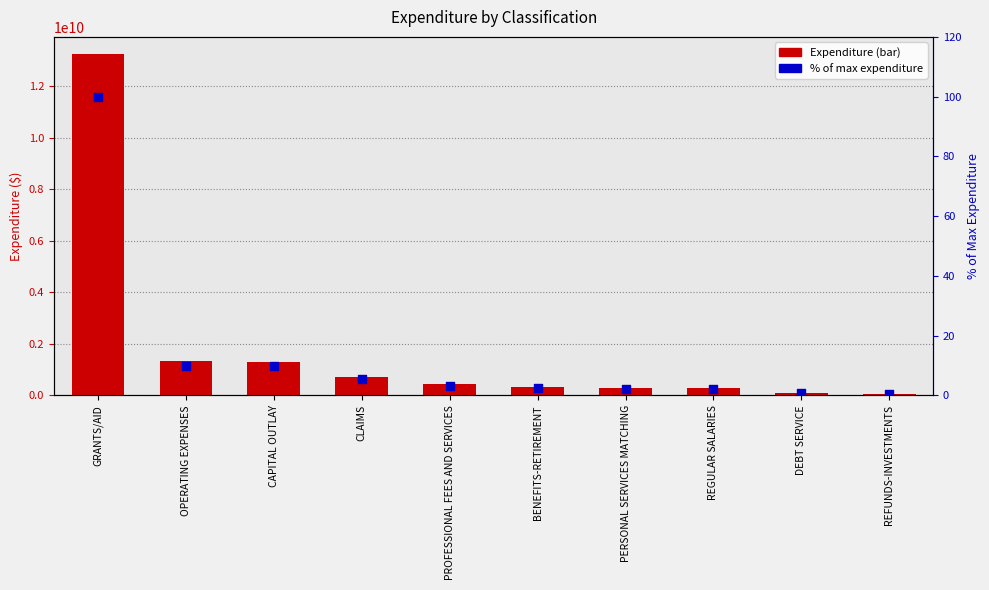

Which series contains the highest Y value?

Expenditure